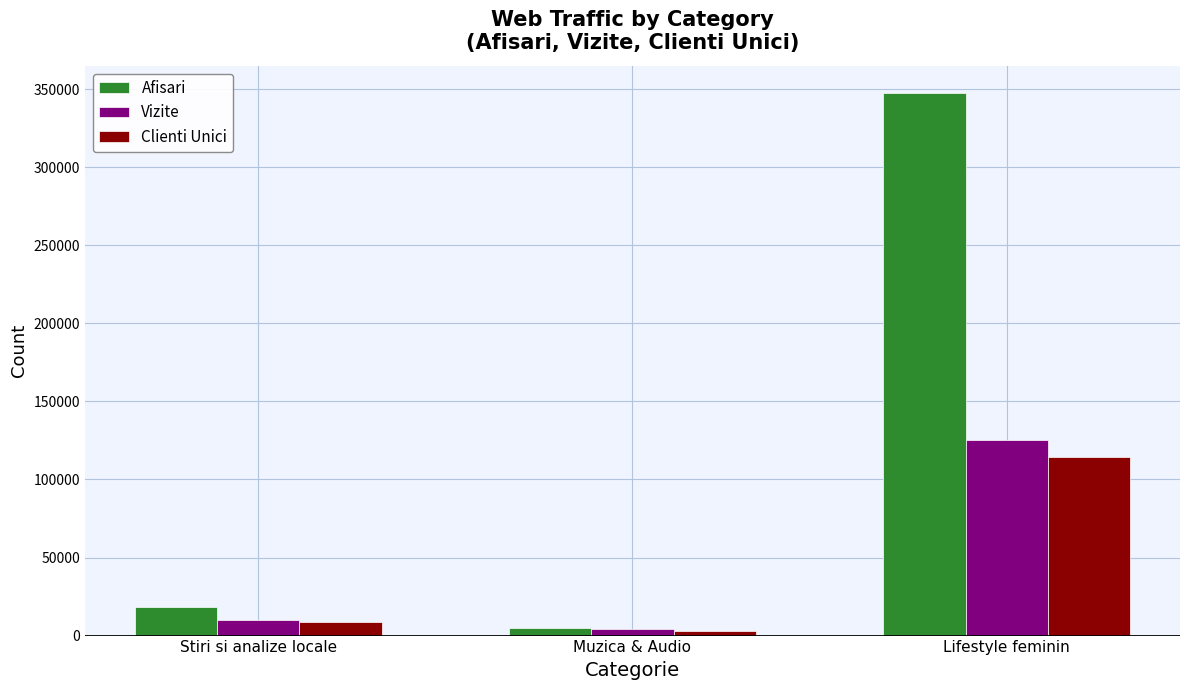

Which series changed the most between Stiri si analize locale and Muzica & Audio?

Afisari